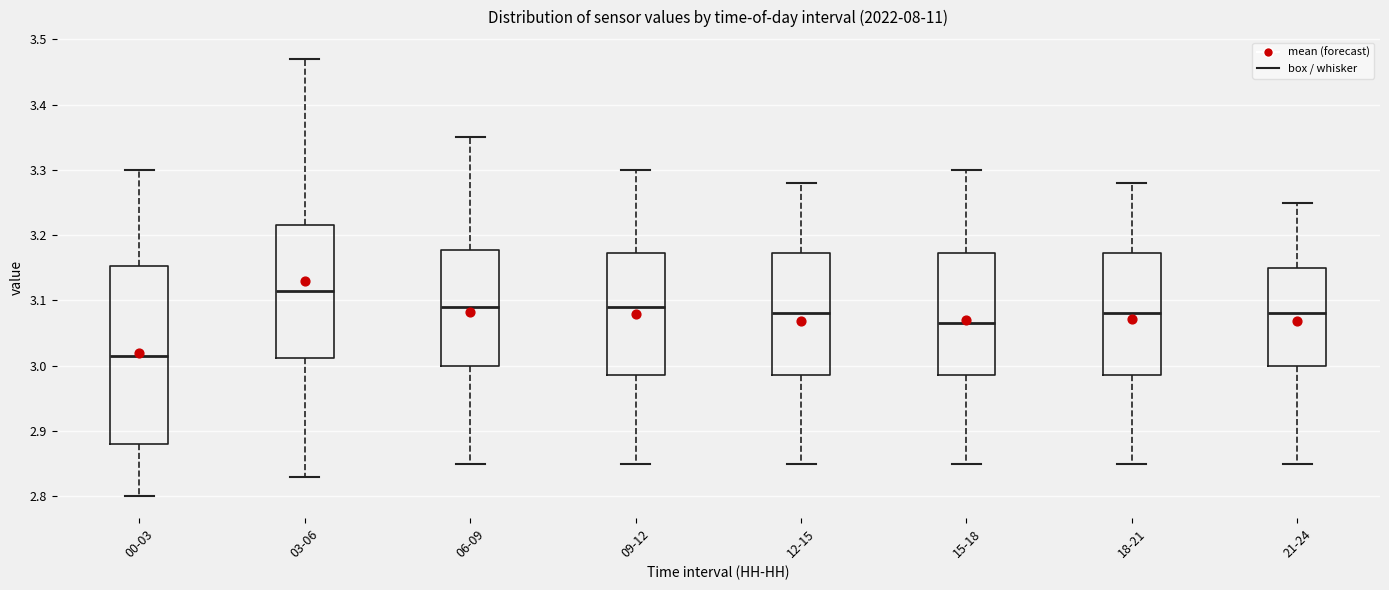

Where is the lower edge of the box for 15-18 on the y-axis? The values are not printed on the chart, so give them approximately, as read against the axis.

2.99